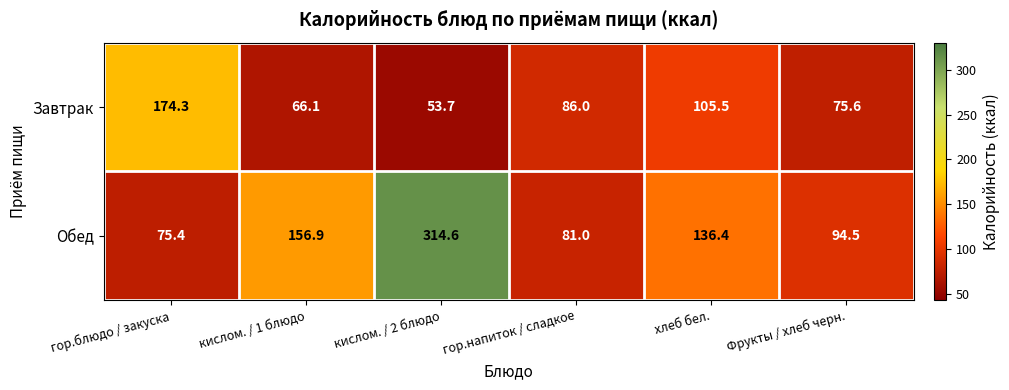

Reading left to right, what are all the values shown in this chart?

Завтрак: гор.блюдо / закуска=174.3	кислом. / 1 блюдо=66.1	кислом. / 2 блюдо=53.7	гор.напиток / сладкое=86.0	хлеб бел.=105.5	Фрукты / хлеб черн.=75.6
Обед: гор.блюдо / закуска=75.4	кислом. / 1 блюдо=156.9	кислом. / 2 блюдо=314.6	гор.напиток / сладкое=81.0	хлеб бел.=136.4	Фрукты / хлеб черн.=94.5